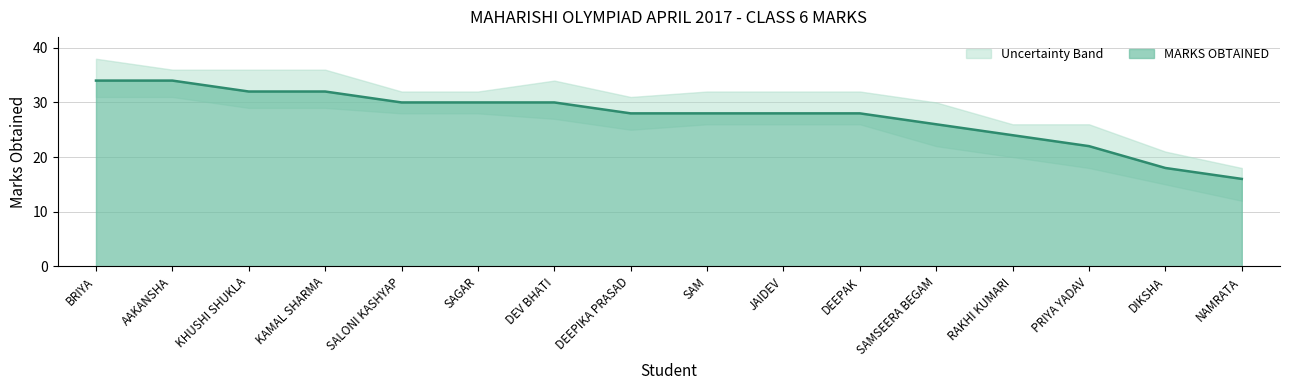

What is the change in value from SALONI KASHYAP to NAMRATA?

-14